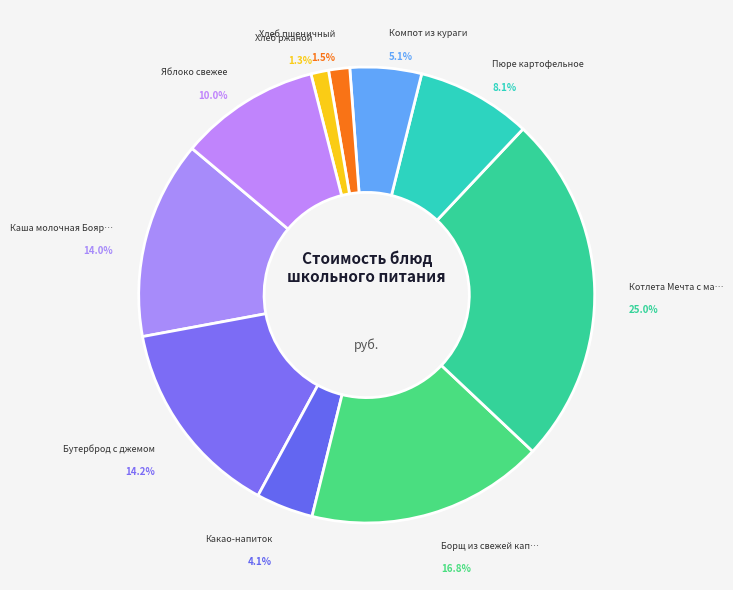

Rank the categories by value from lowest to highest.

Хлеб ржаной, Хлеб пшеничный, Какао-напиток, Компот из кураги, Пюре картофельное, Яблоко свежее, Каша молочная Боярская, Бутерброд с джемом, Борщ из свежей капусты, Котлета Мечта с маслом